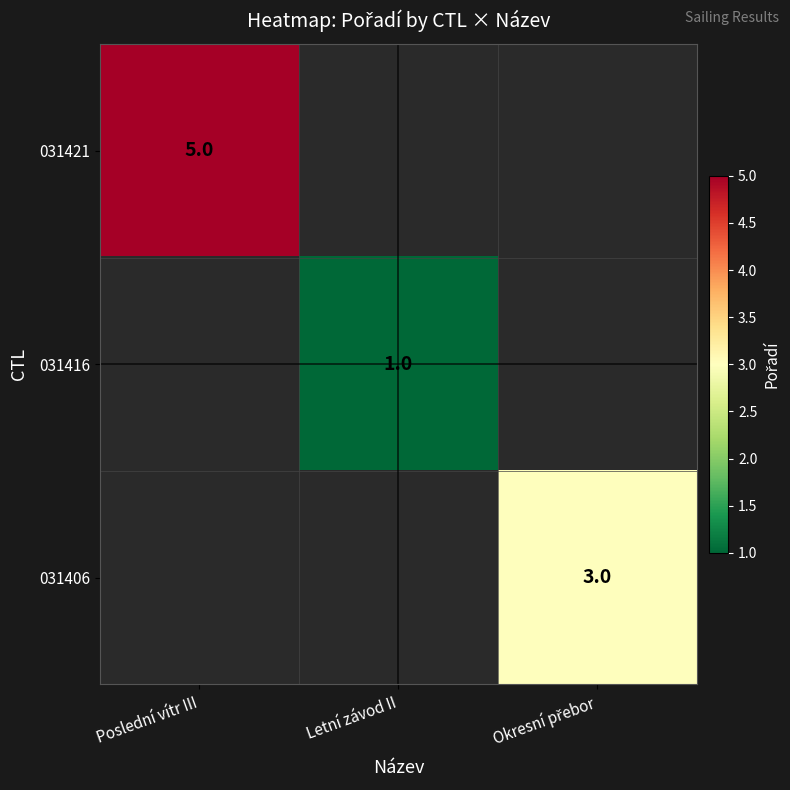

The value of 031421 at Poslední vítr III is 8. True or false?

False